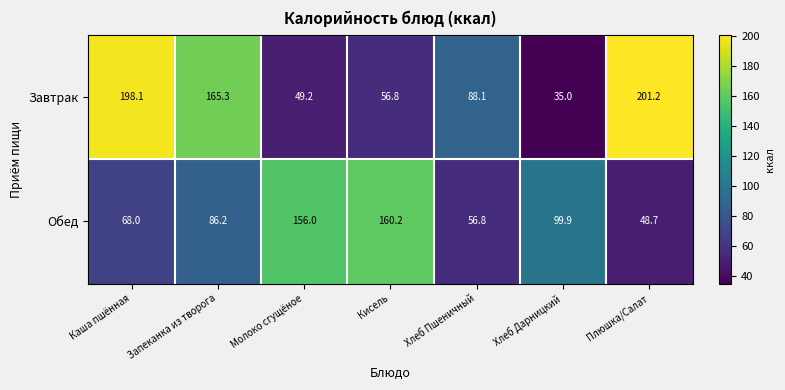

At Хлеб Пшеничный, list the series in order from smallest to largest.

Обед, Завтрак